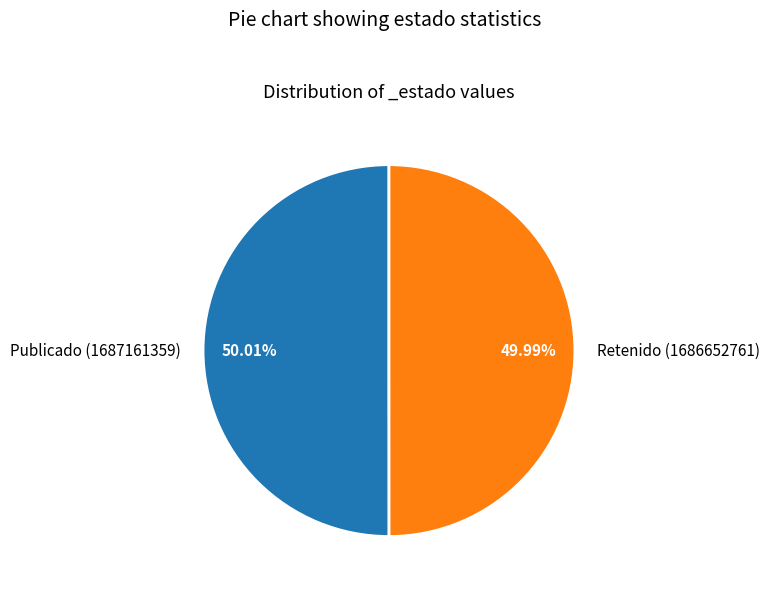

What is the ratio of the value at Publicado (1687161359) to the value at Retenido (1686652761)?

1.0